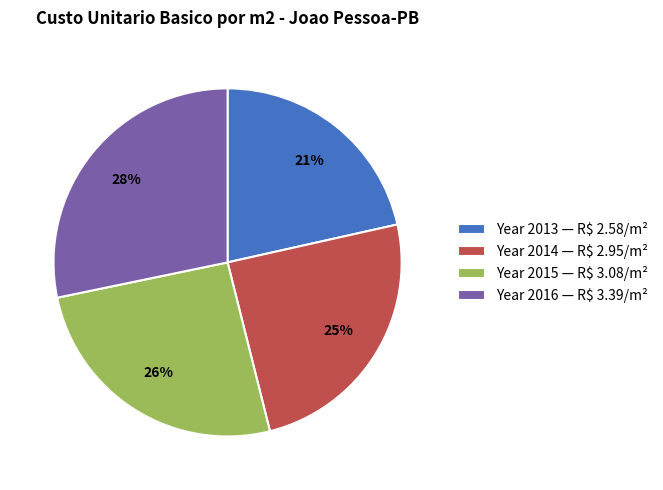

Is it true that Year 2014 — R$ 2.95/m² is 37% of the pie?

False